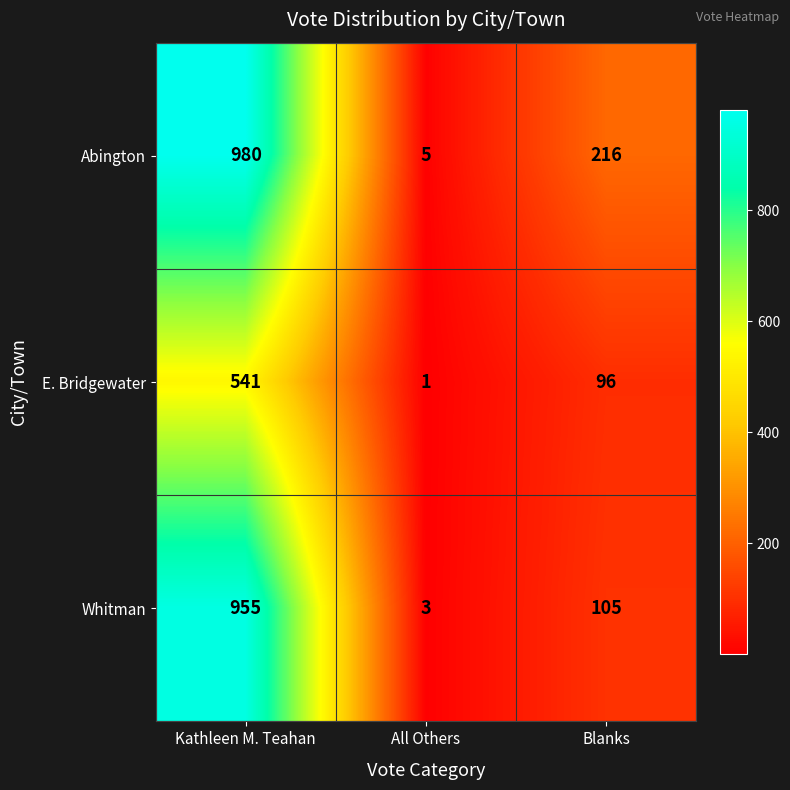

Which series has the largest total across all categories?

Abington